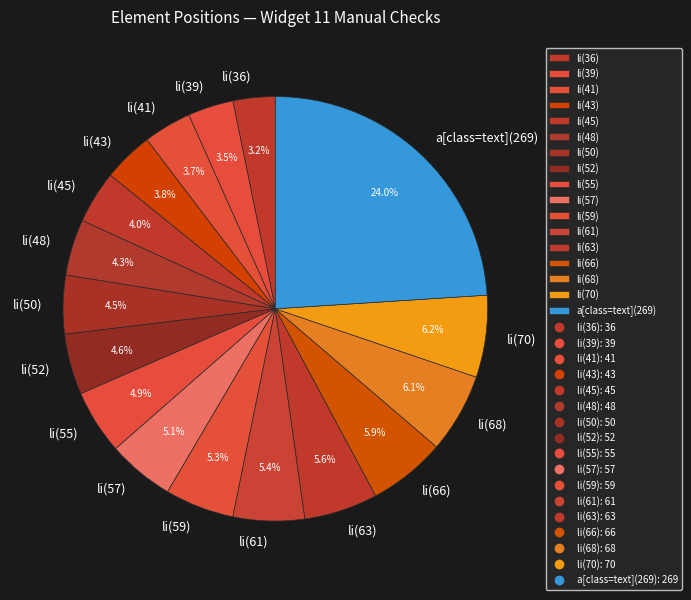

Approximately how many times larger is the value at li(43) compared to li(55)?

0.8